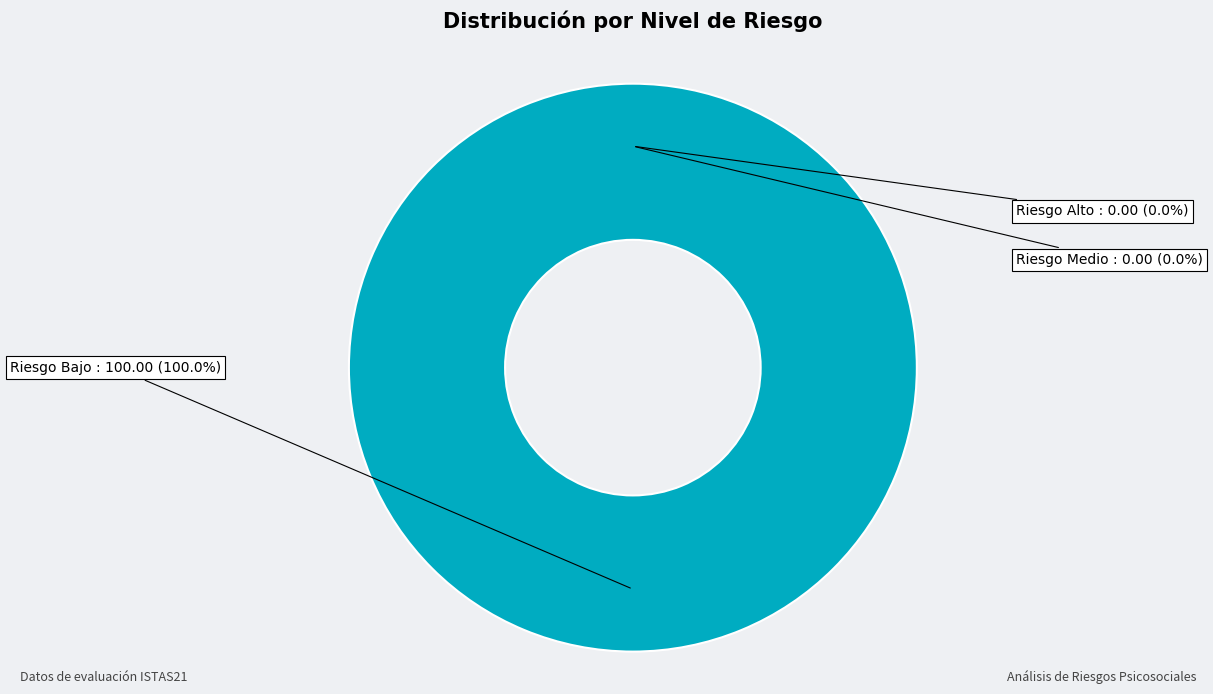

Between Riesgo Medio and Riesgo Bajo, which is larger?

Riesgo Bajo